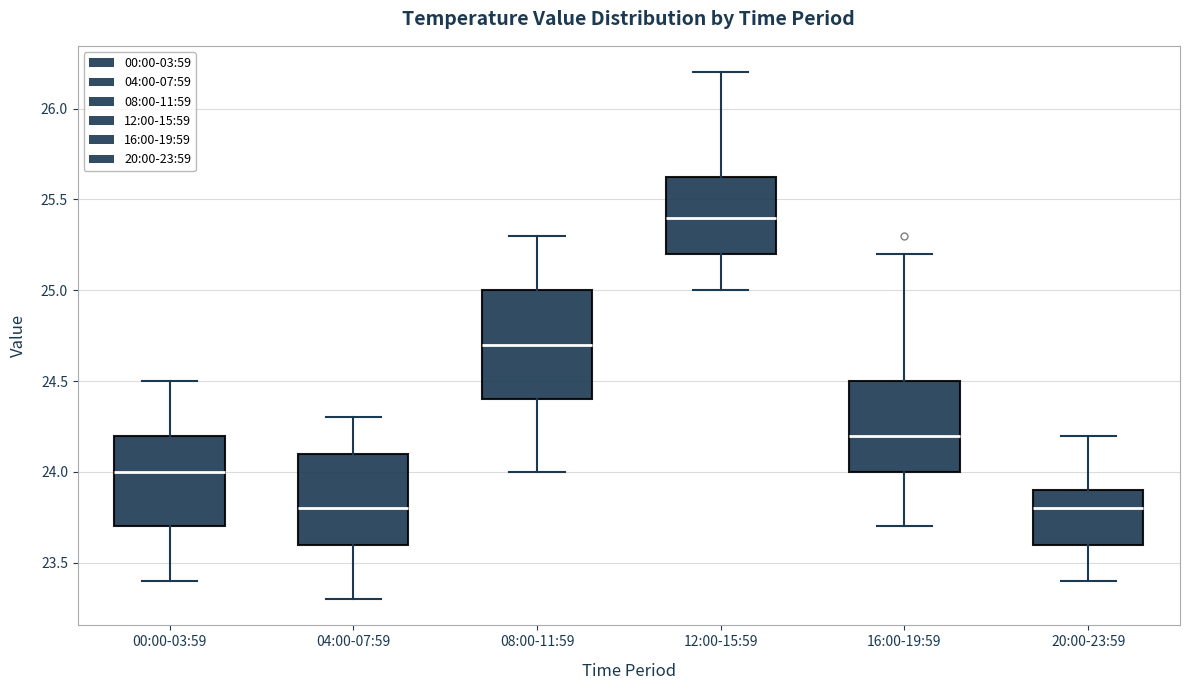

Reading left to right, read every box against the y-axis: the position of its median line, the range the box covers, and the ends of its whiskers. The values are not printed on the chart, so give them approximately, as read against the axis.

00:00-03:59: median 24.00, box 23.70 to 24.20, whiskers 23.40 to 24.50
04:00-07:59: median 23.80, box 23.60 to 24.10, whiskers 23.30 to 24.30
08:00-11:59: median 24.70, box 24.40 to 25.00, whiskers 24.00 to 25.30
12:00-15:59: median 25.40, box 25.20 to 25.65, whiskers 25.00 to 26.20
16:00-19:59: median 24.20, box 24.00 to 24.50, whiskers 23.70 to 25.20
20:00-23:59: median 23.80, box 23.60 to 23.90, whiskers 23.40 to 24.20